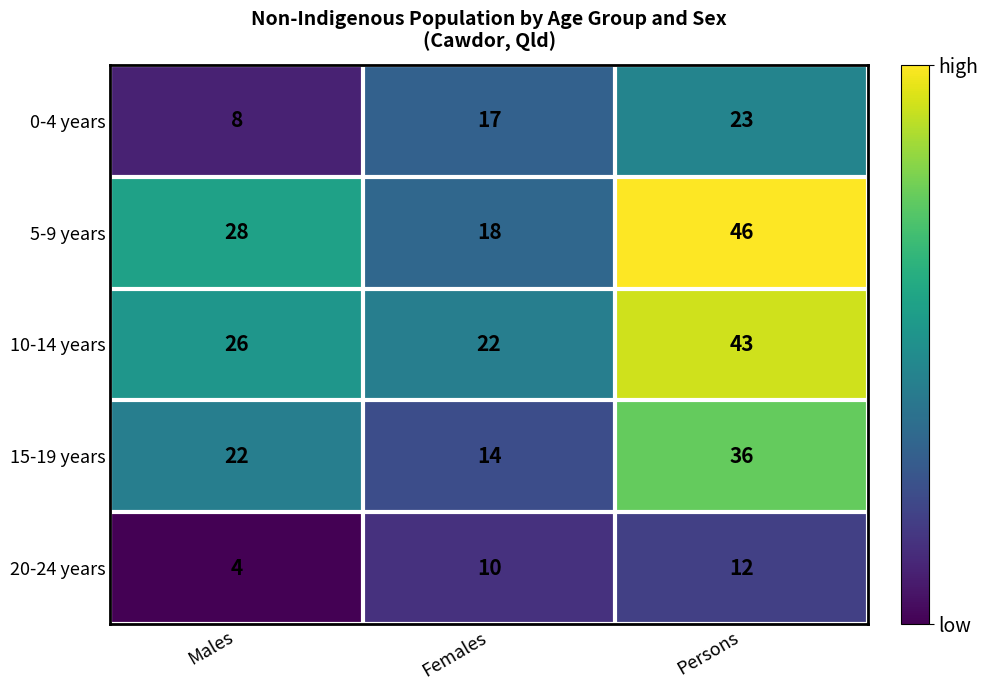

How many 5-9 years values are between 18 and 46?

3